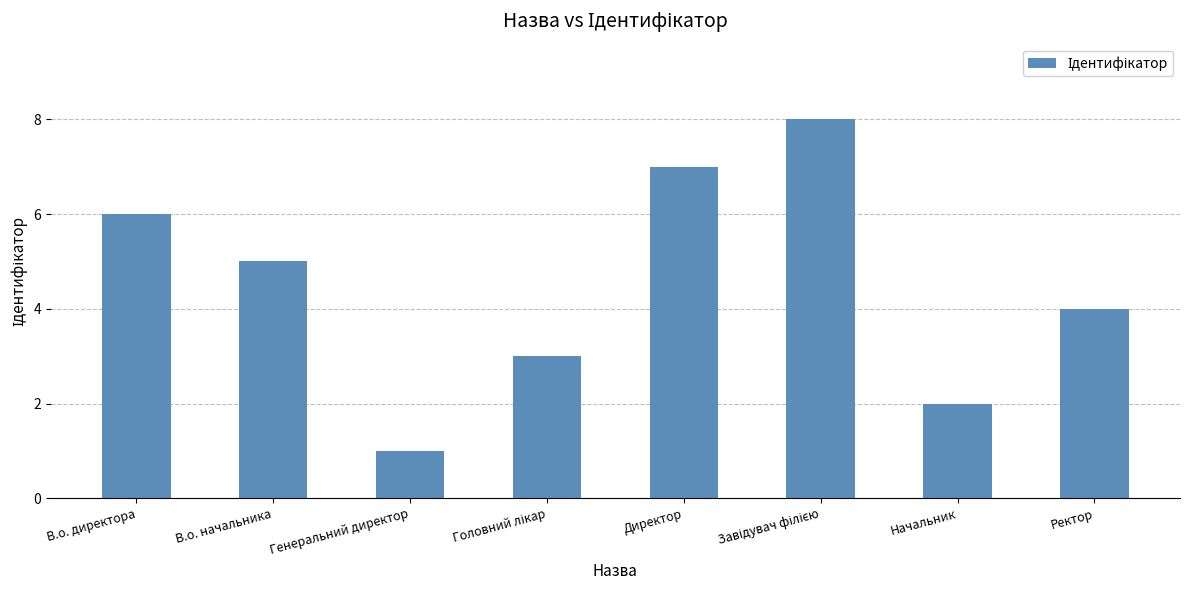

What is the smallest value displayed?

1